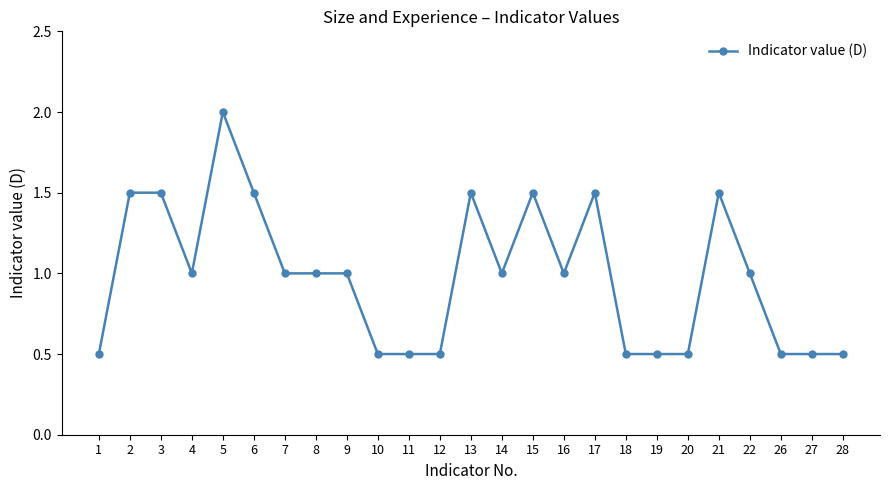

What is the value of the 3rd point from the left?

1.5